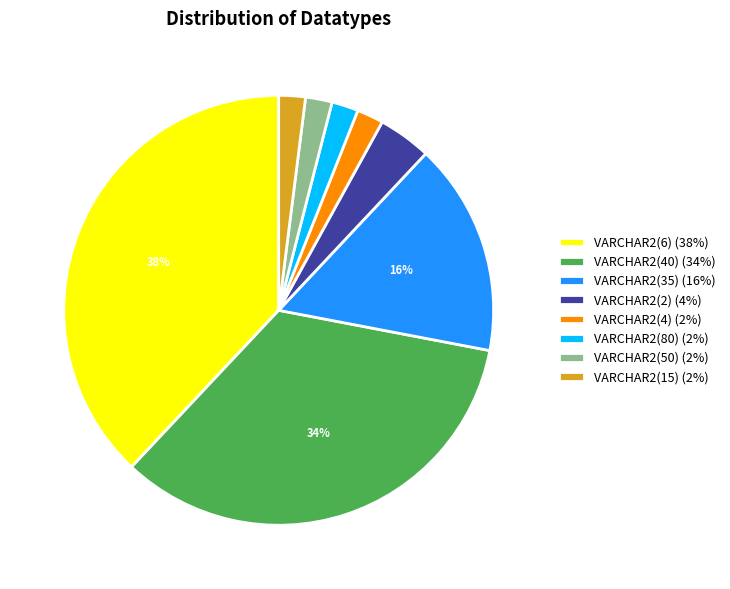

Do VARCHAR2(6) (38%) and VARCHAR2(4) (2%) together represent more than half of the pie?

No